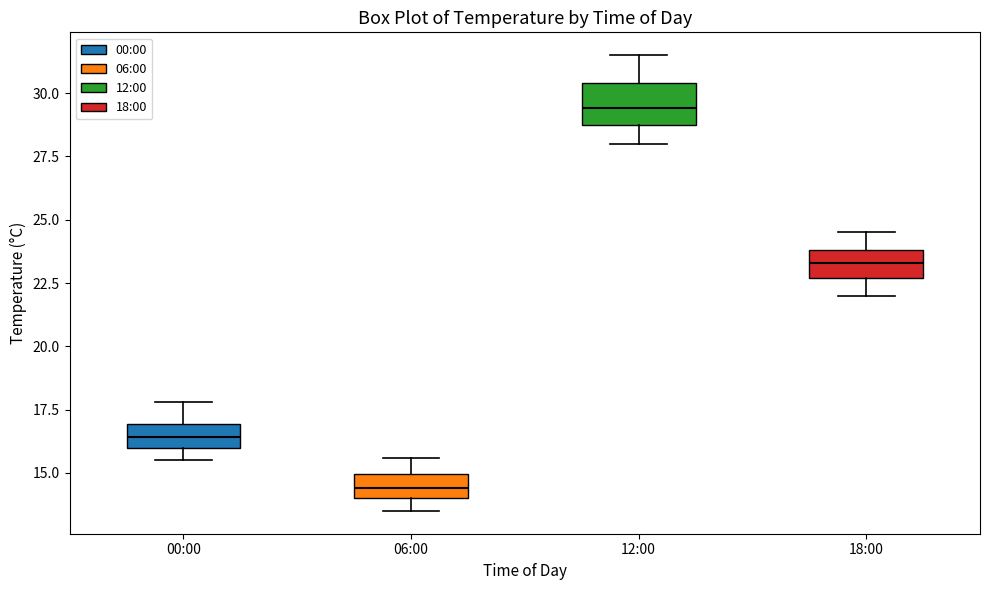

Which box's median line is the highest?

12:00